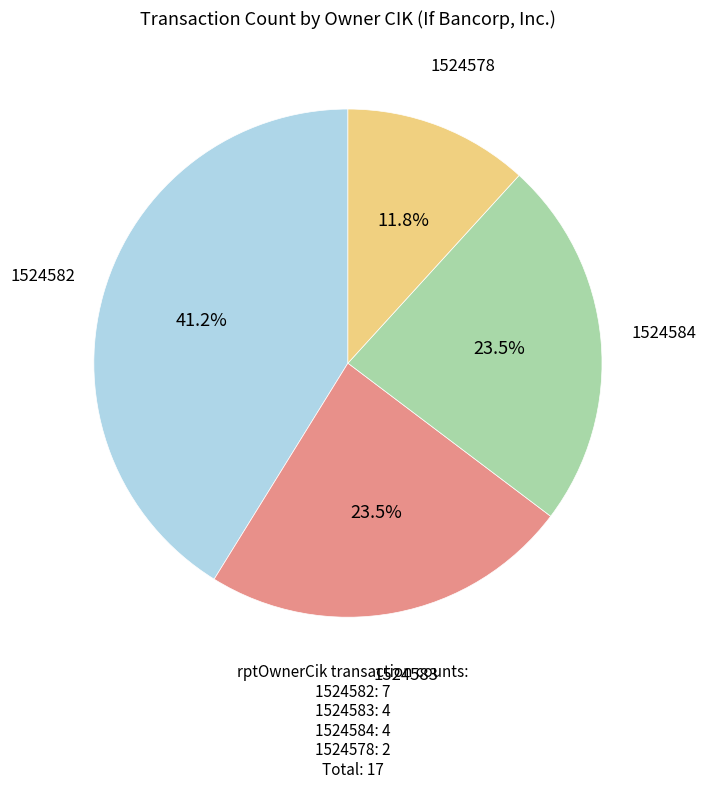

The 1524584 slice represents 18% of the pie. True or false?

False